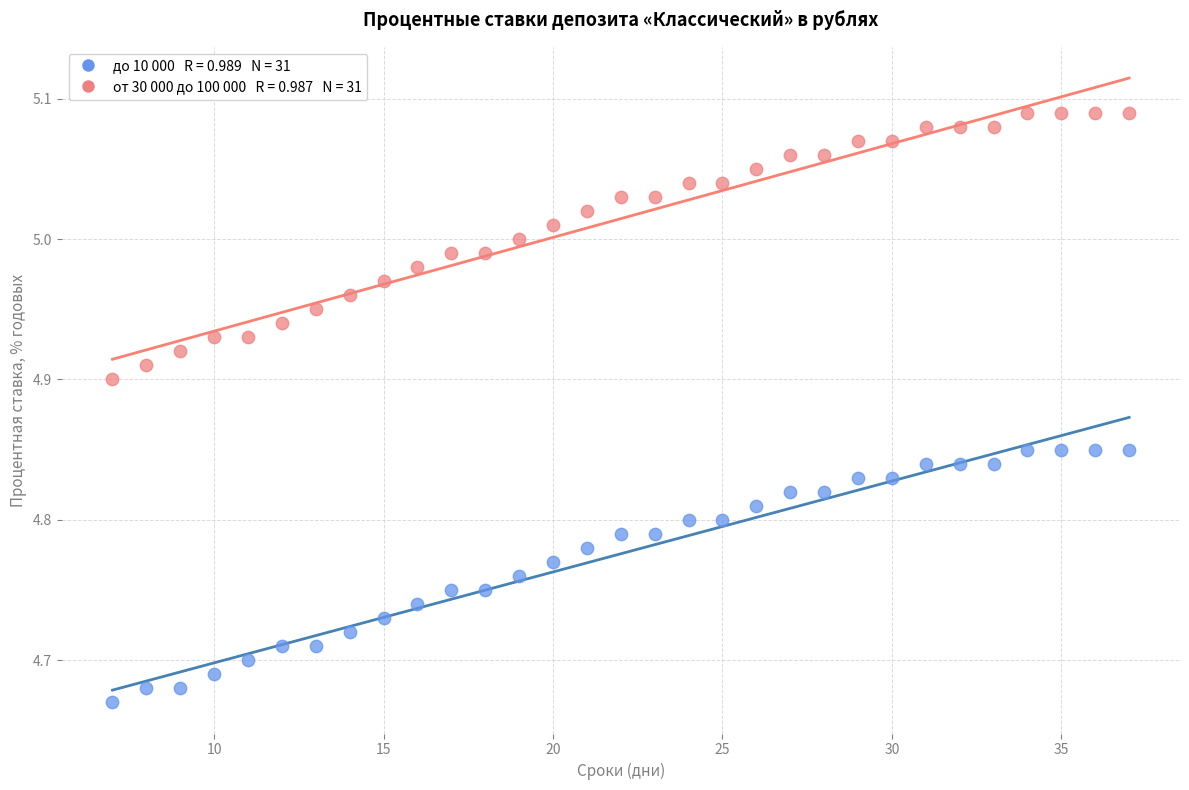

Across all data points, what is the range of Y values (max minus min)?

0.4